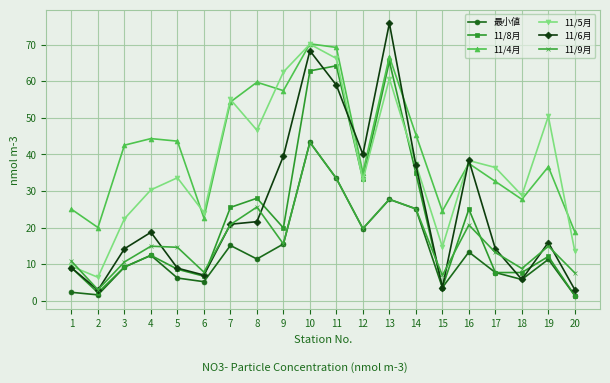

At which category is the sum across all series the highest?

10